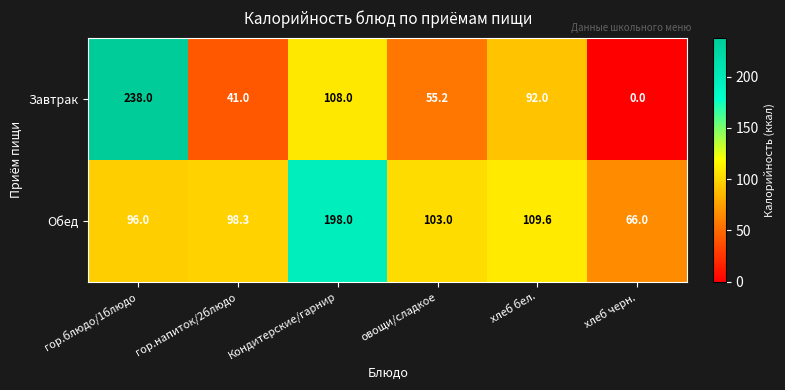

What value does the Обед series have at гор.блюдо/1блюдо?

96.0